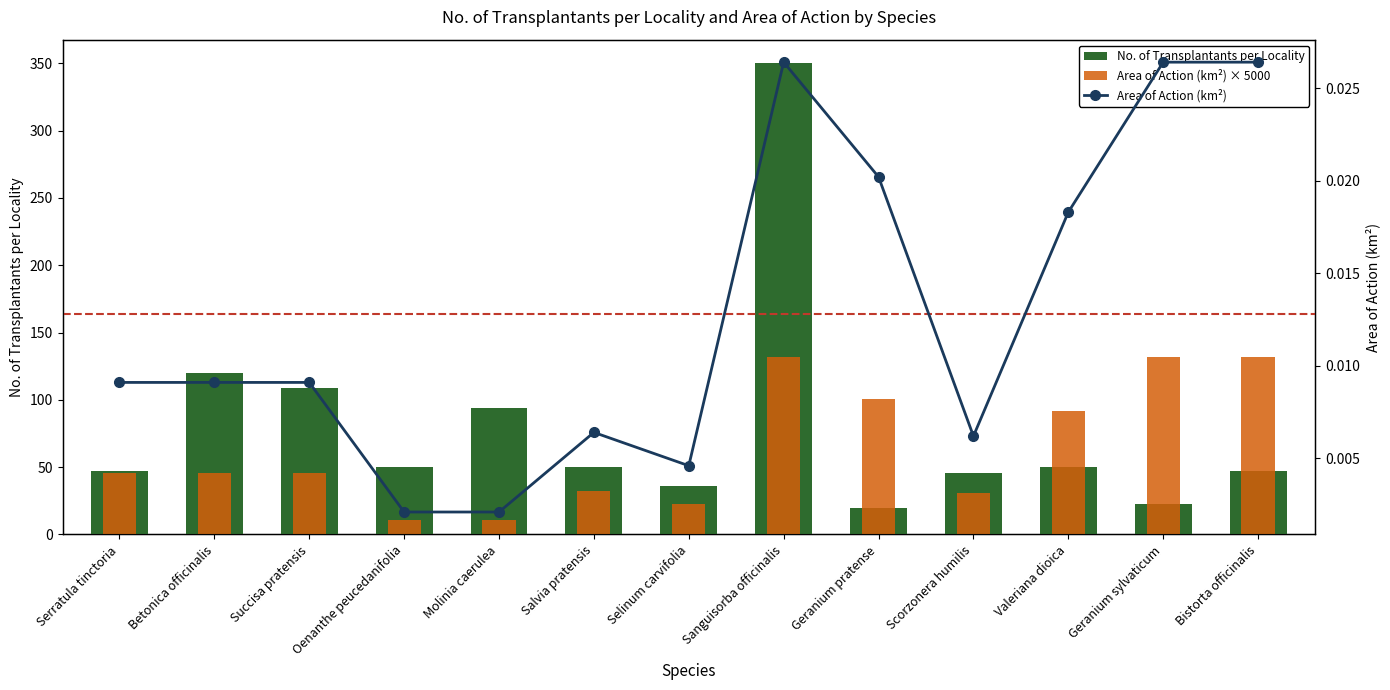

What position from the right is Geranium sylvaticum?

2